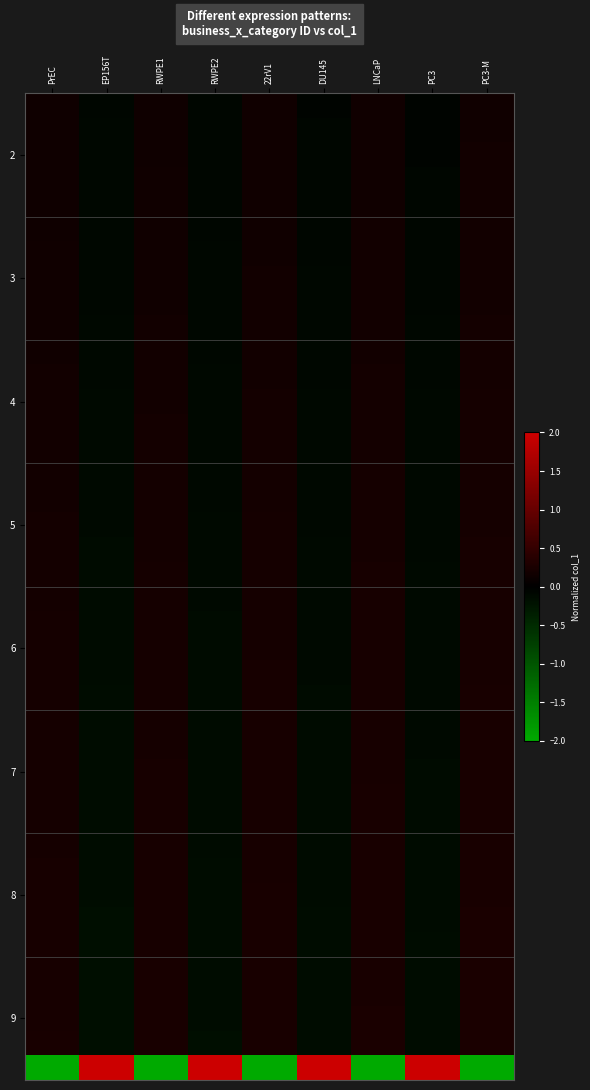

Between 22rV1 and RWPE2, which is larger?

22rV1